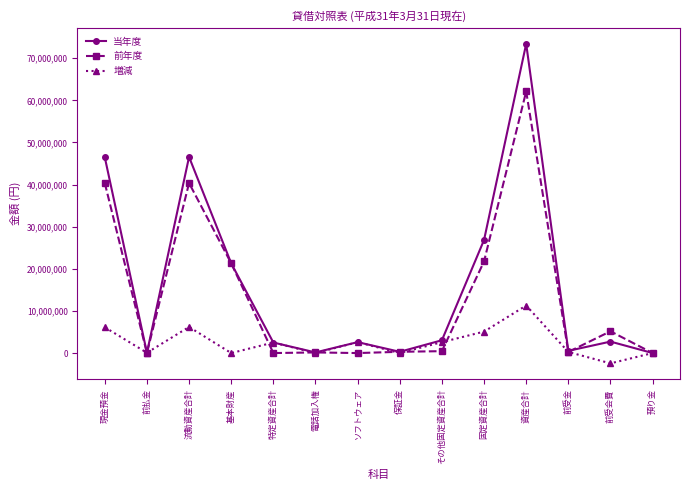

Which series has the widest spread of values?

当年度